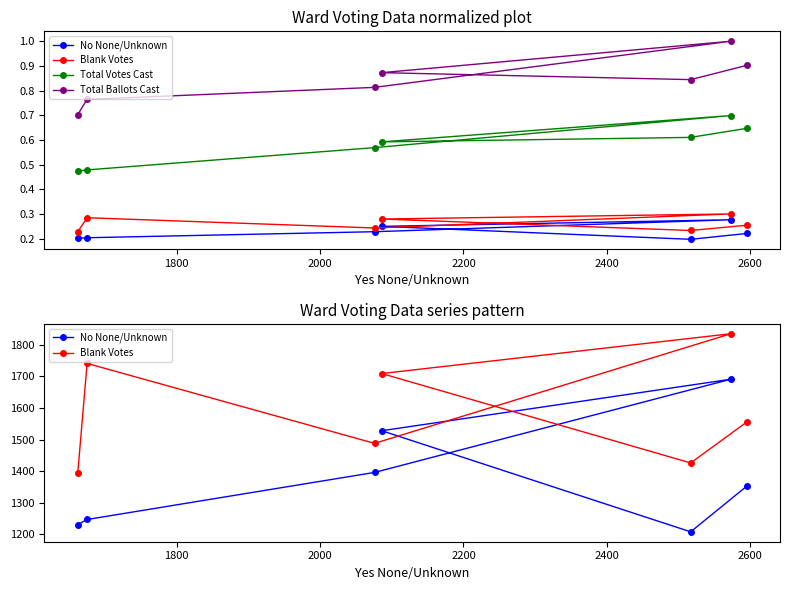

True or false: No None/Unknown and Total Votes Cast cross at least once.

False